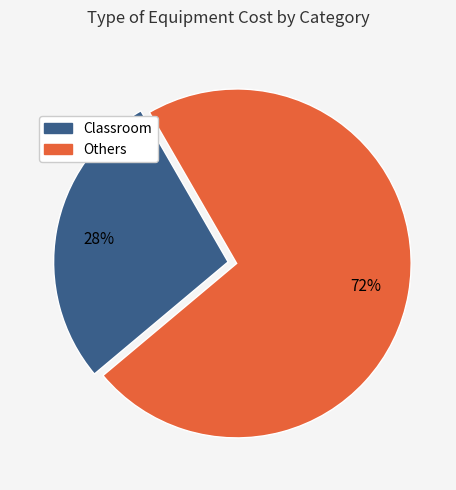

To the nearest percent, what is the average slice percentage?

50%